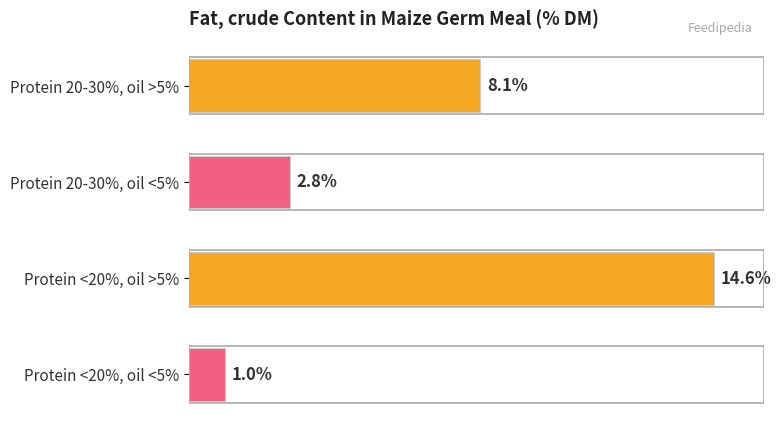

Between Protein 20-30%, oil >5% and Protein 20-30%, oil <5%, which is larger?

Protein 20-30%, oil >5%